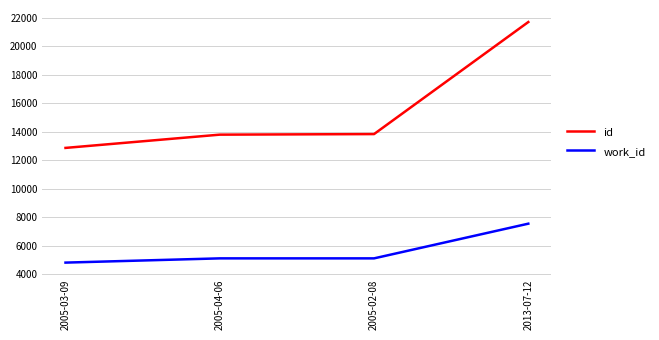

What is the difference between the maximum and second lowest values in the work_id series?

2436